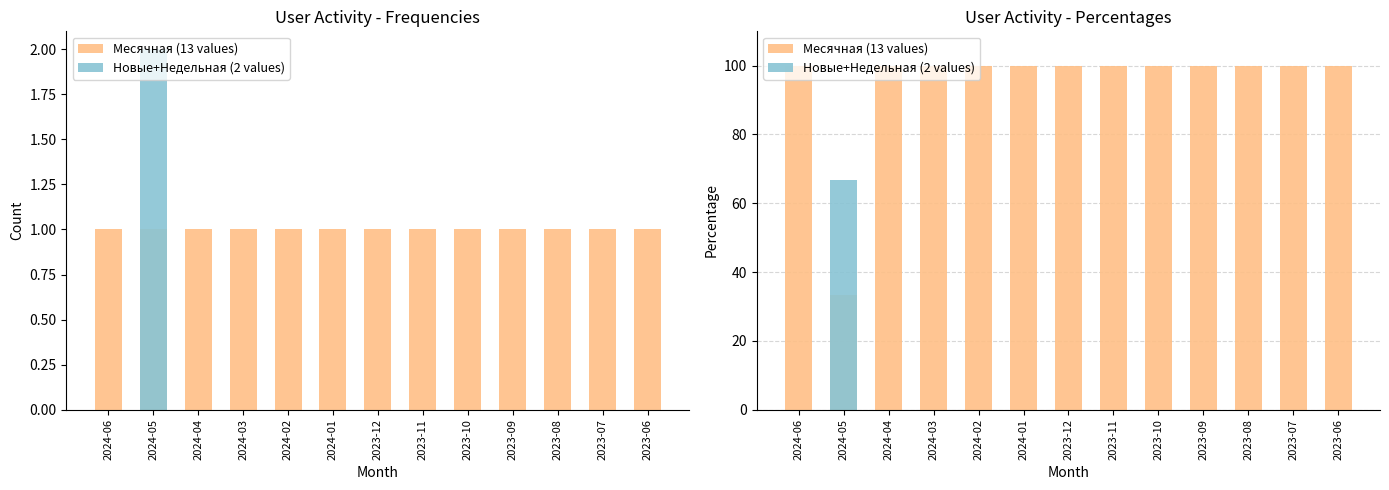

The value of Новые+Недельная (2 values) at 2023-06 is 0.0. True or false?

True